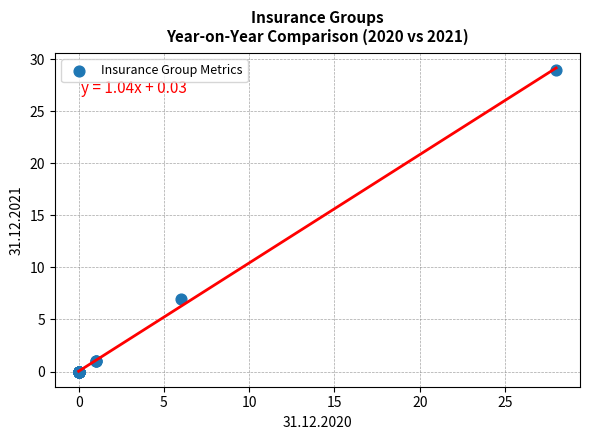

What Y value in the scatter plot is closest to 14?

7